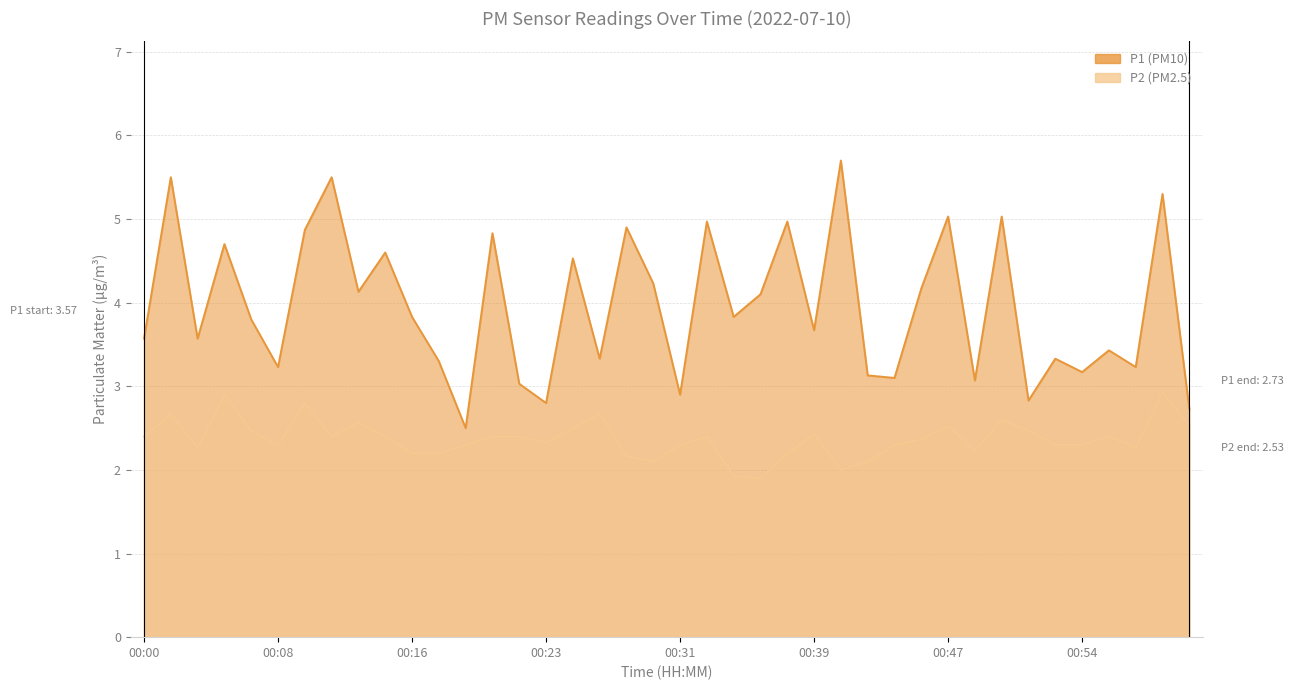

Does the chart have visible grid lines?

Yes